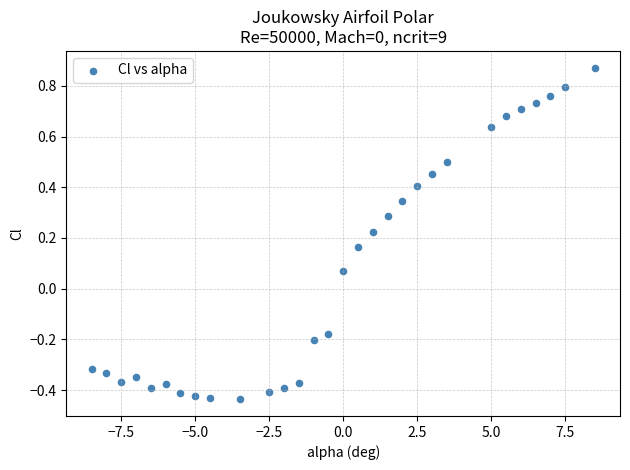

What is the range of Y values (max minus min)?

1.3